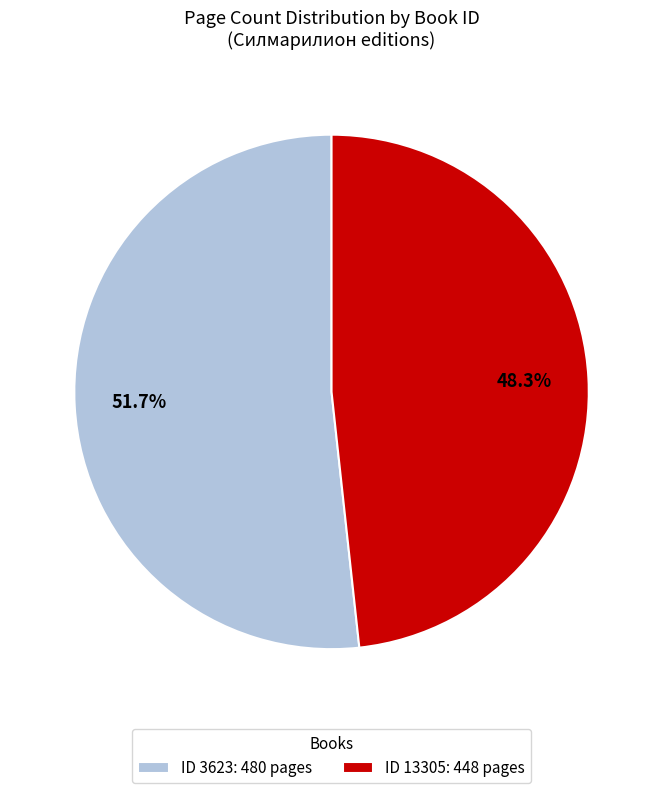

Approximately how many times larger is the value at ID 13305: 448 pages compared to ID 3623: 480 pages?

0.9